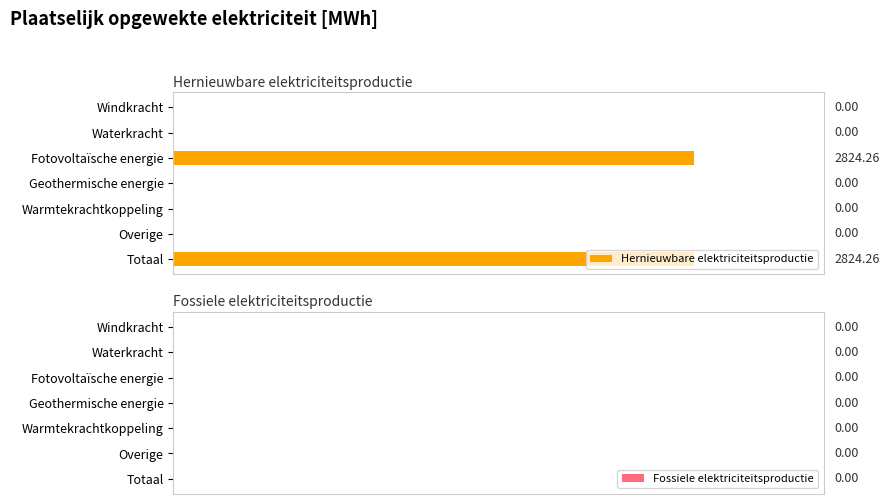

Which has a higher value, Fotovoltaïsche energie or Warmtekrachtkoppeling?

Fotovoltaïsche energie